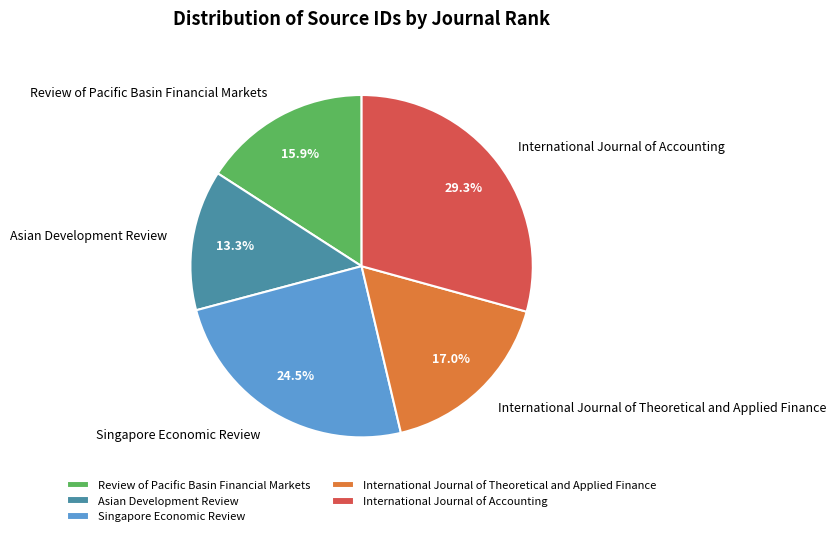

How much of the chart is everything except International Journal of Accounting?

70.7%